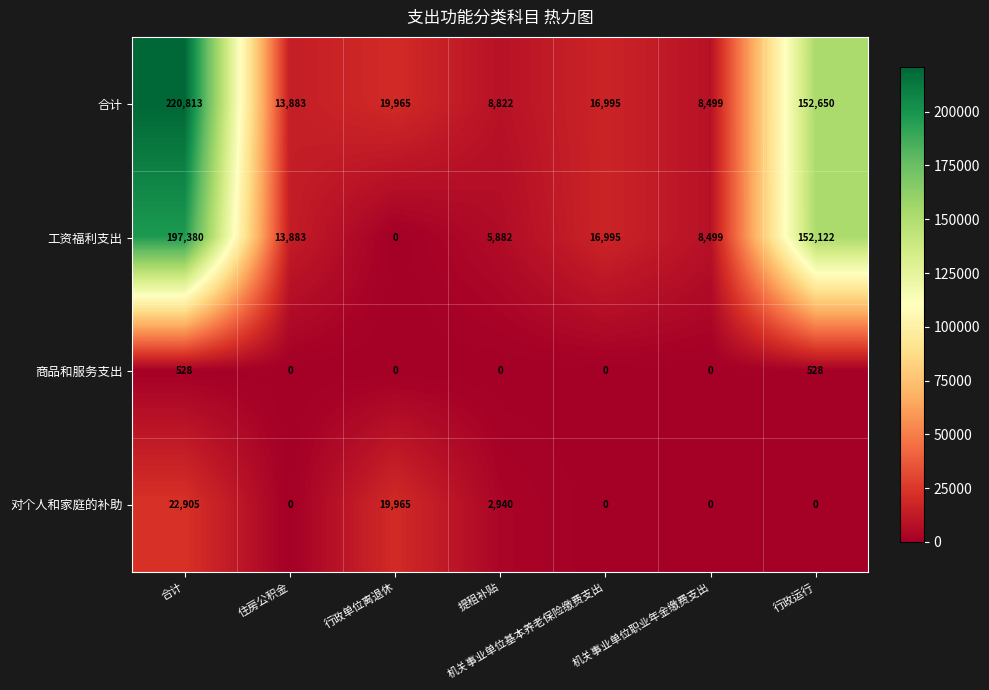

How many data points in 工资福利支出 are less than 13883?

3